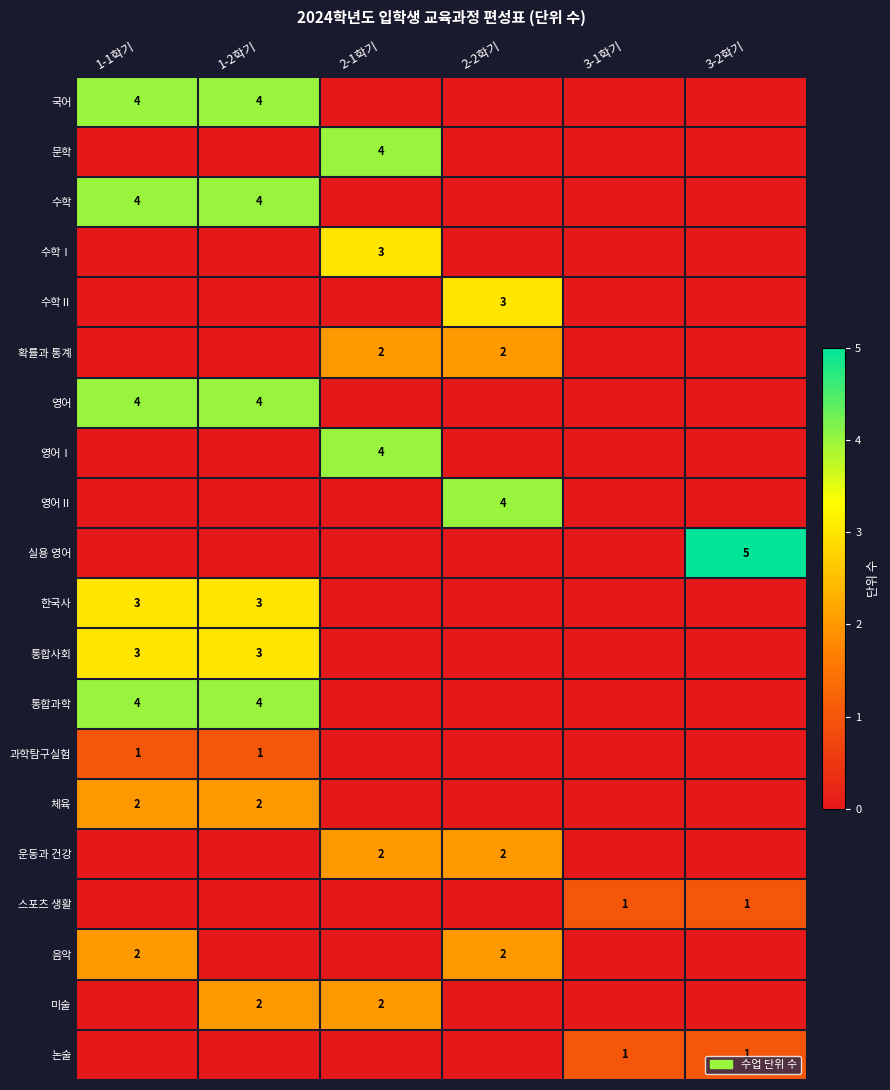

The value of 수학 at 1-1학기 is 4. True or false?

True